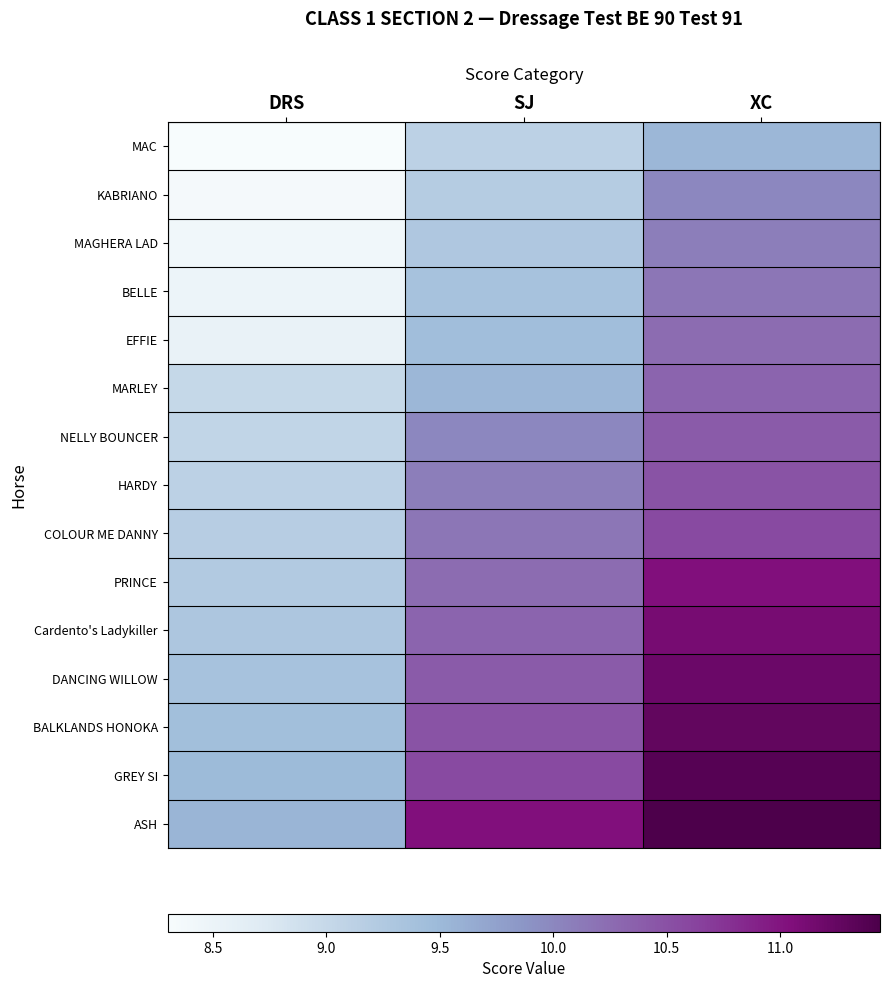

Which series has the largest total across all categories?

ASH